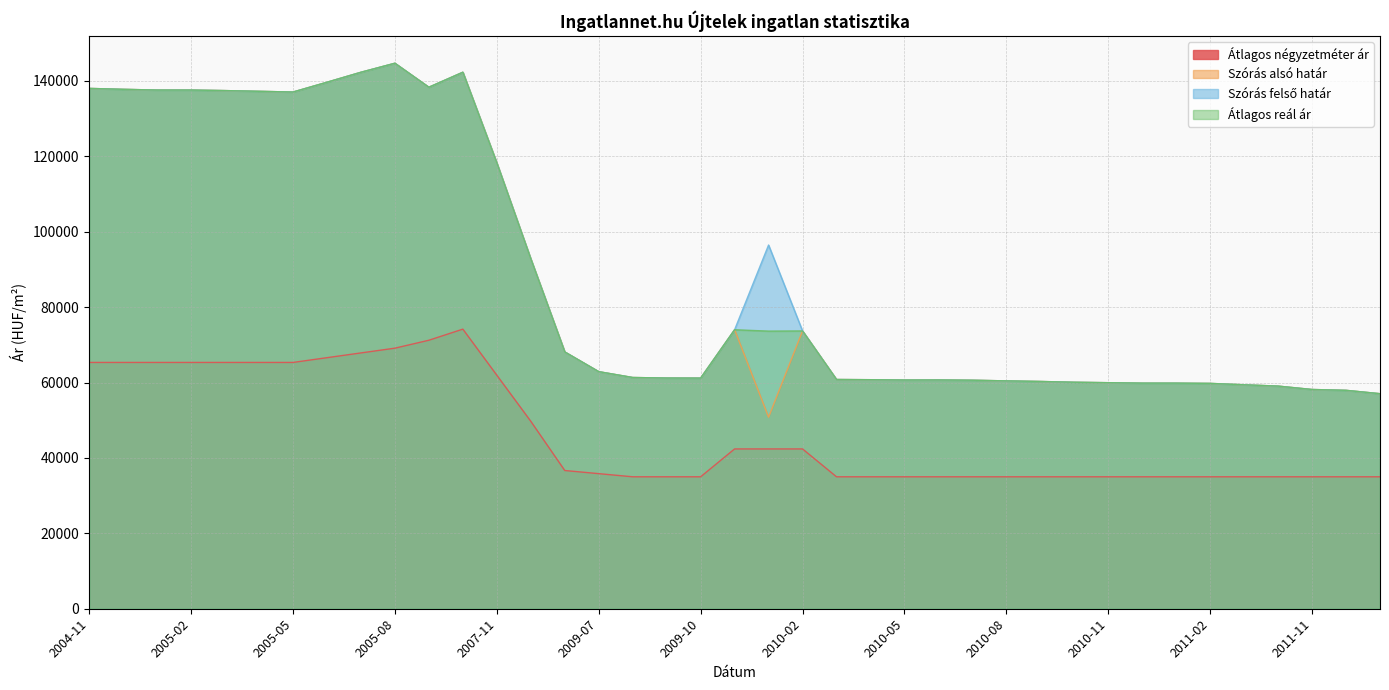

Reading right to left, extract all data points from this chart.

Átlagos négyzetméter ár: 2012-01=35000	2011-12=35000	2011-11=35000	2011-05=35000	2011-03=35000	2011-02=35000	2011-01=35000	2010-12=35000	2010-11=35000	2010-10=35000	2010-09=35000	2010-08=35000	2010-07=35000	2010-06=35000	2010-05=35000	2010-04=35000	2010-03=35000	2010-02=42388	2010-01=42388	2009-11=42388	2009-10=35000	2009-09=35000	2009-08=35000	2009-07=35833	2008-05=36667	2008-04=49722	2007-11=61944	2007-10=74166	2007-08=71222	2005-08=69119	2005-07=67857	2005-06=66595	2005-05=65333	2005-04=65333	2005-03=65333	2005-02=65333	2005-01=65333	2004-12=65333	2004-11=65333
Szórás alsó határ: 2012-01=57039	2011-12=57933	2011-11=58156	2011-05=59052	2011-03=59401	2011-02=59772	2011-01=59840	2010-12=59840	2010-11=59959	2010-10=60078	2010-09=60284	2010-08=60440	2010-07=60614	2010-06=60683	2010-05=60666	2010-04=60753	2010-03=60806	2010-02=73684	2010-01=50807	2009-11=74004	2009-10=61176	2009-09=61194	2009-08=61337	2009-07=62888	2008-05=68122	2008-04=92805	2007-11=118255	2007-10=142309	2007-08=138334	2005-08=144698	2005-07=142304	2005-06=139657	2005-05=137058	2005-04=137249	2005-03=137441	2005-02=137585	2005-01=137585	2004-12=137778	2004-11=138019
Szórás felső határ: 2012-01=57039	2011-12=57933	2011-11=58156	2011-05=59052	2011-03=59401	2011-02=59772	2011-01=59840	2010-12=59840	2010-11=59959	2010-10=60078	2010-09=60284	2010-08=60440	2010-07=60614	2010-06=60683	2010-05=60666	2010-04=60753	2010-03=60806	2010-02=73684	2010-01=96475	2009-11=74004	2009-10=61176	2009-09=61194	2009-08=61337	2009-07=62888	2008-05=68122	2008-04=92805	2007-11=118255	2007-10=142309	2007-08=138334	2005-08=144698	2005-07=142304	2005-06=139657	2005-05=137058	2005-04=137249	2005-03=137441	2005-02=137585	2005-01=137585	2004-12=137778	2004-11=138019
Átlagos reál ár: 2012-01=57039	2011-12=57933	2011-11=58156	2011-05=59052	2011-03=59401	2011-02=59772	2011-01=59840	2010-12=59840	2010-11=59959	2010-10=60078	2010-09=60284	2010-08=60440	2010-07=60614	2010-06=60683	2010-05=60666	2010-04=60753	2010-03=60806	2010-02=73684	2010-01=73641	2009-11=74004	2009-10=61176	2009-09=61194	2009-08=61337	2009-07=62888	2008-05=68122	2008-04=92805	2007-11=118255	2007-10=142309	2007-08=138334	2005-08=144698	2005-07=142304	2005-06=139657	2005-05=137058	2005-04=137249	2005-03=137441	2005-02=137585	2005-01=137585	2004-12=137778	2004-11=138019